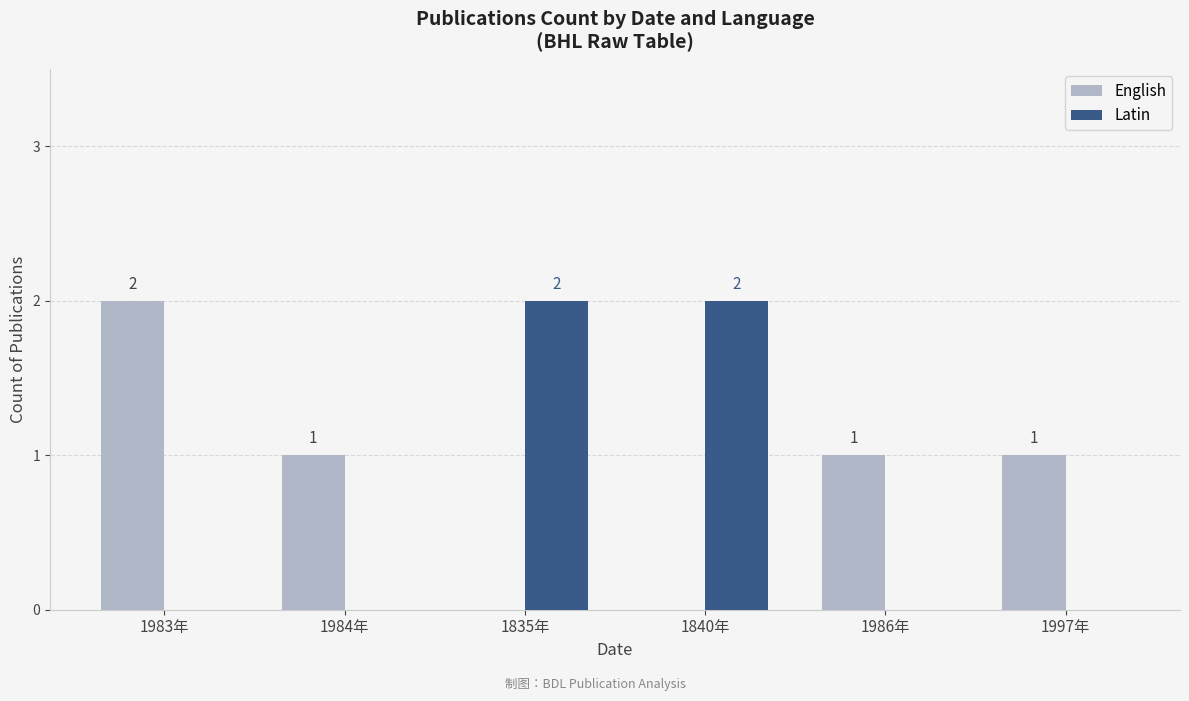

Where does the English series first go above 1?

1983年